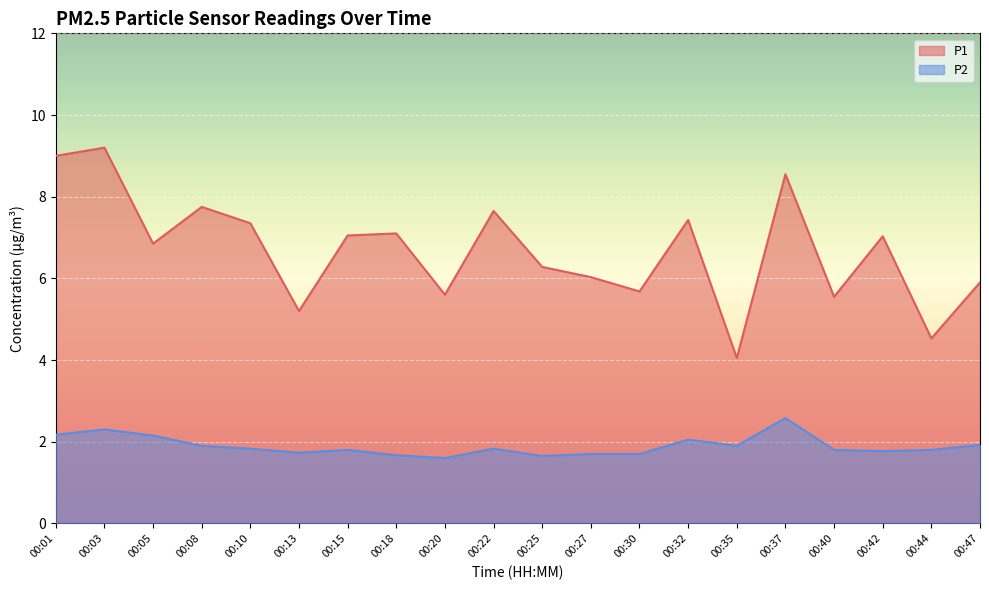

True or false: P1 and P2 cross at least once.

False